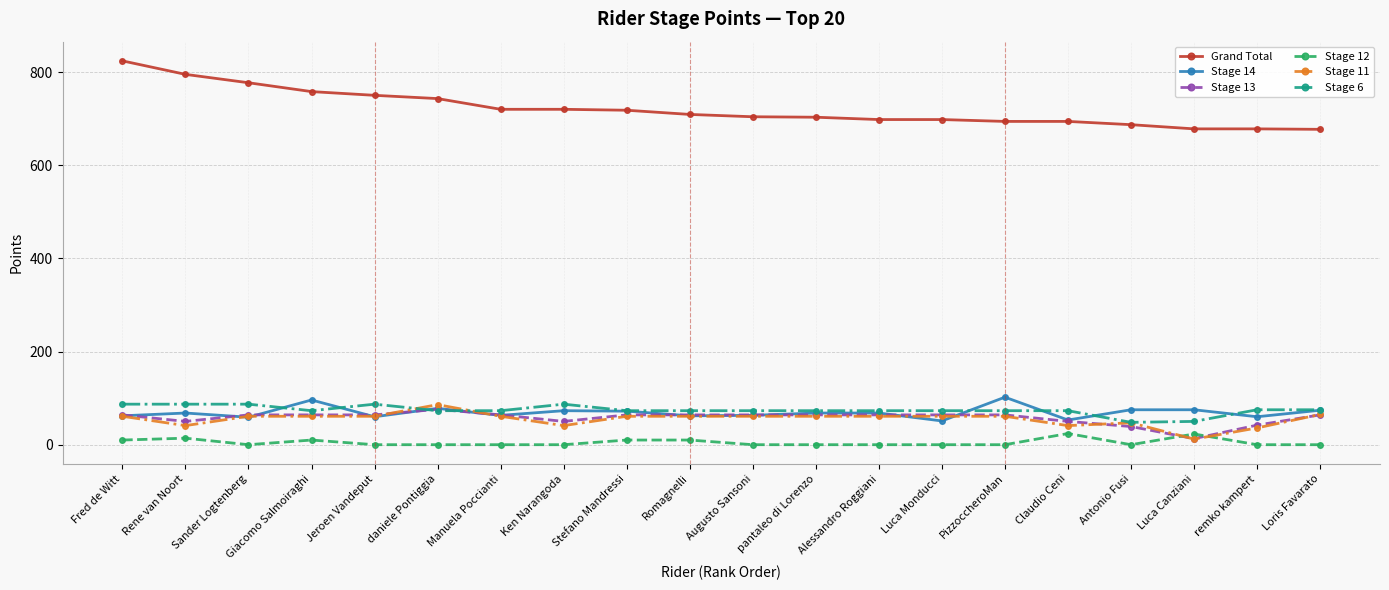

At how many categories does at least one series exceed 367?

20